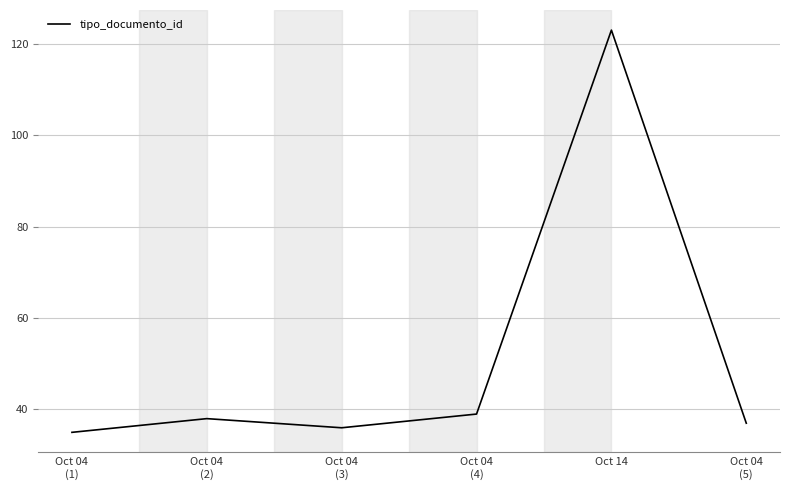

What is the smallest value displayed?

35